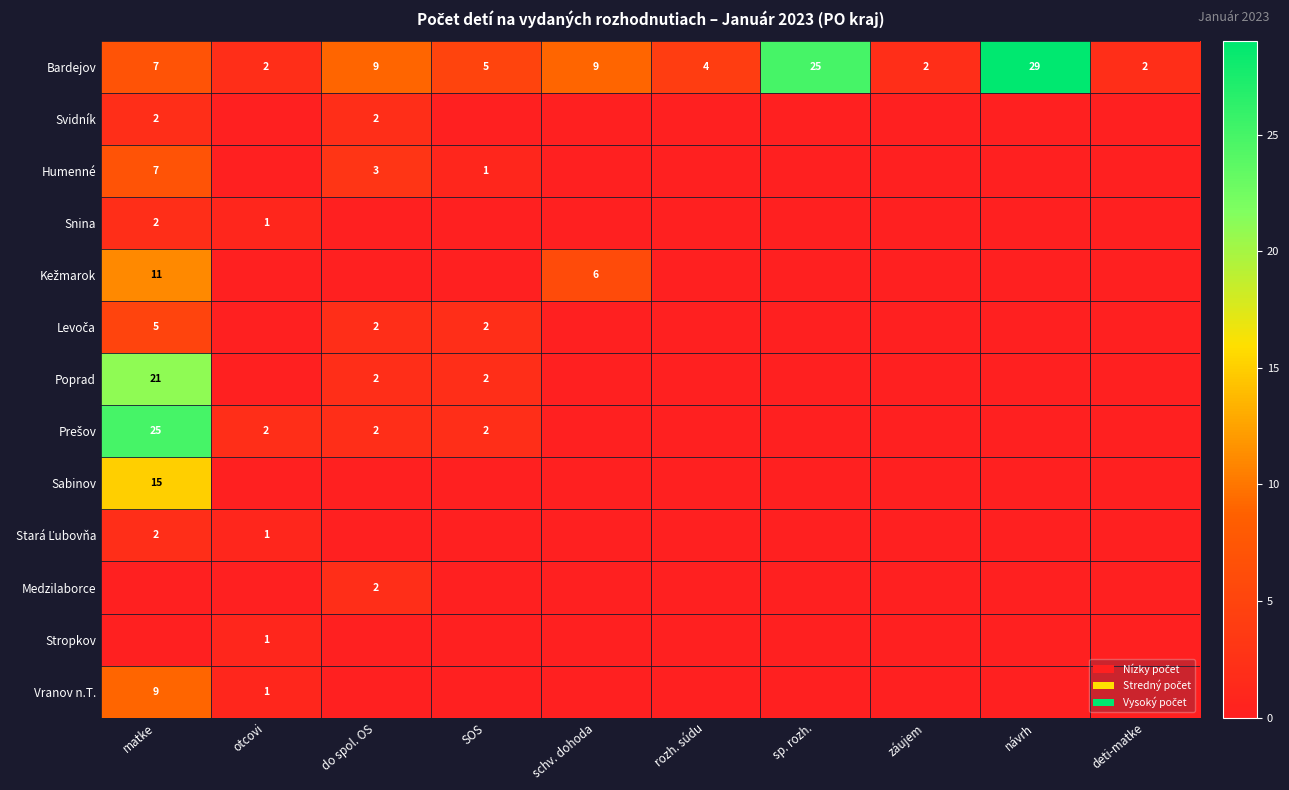

At how many categories does at least one series exceed 18?

3